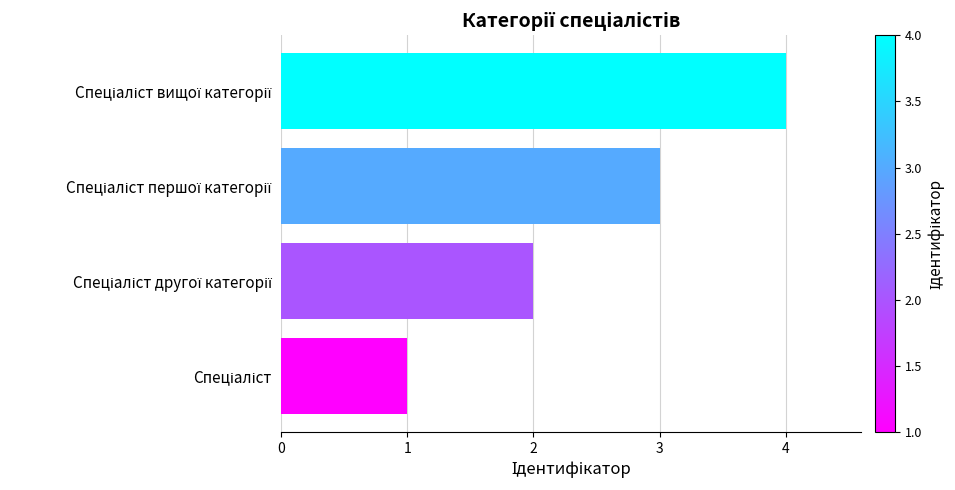

What is the maximum value shown in the chart?

4